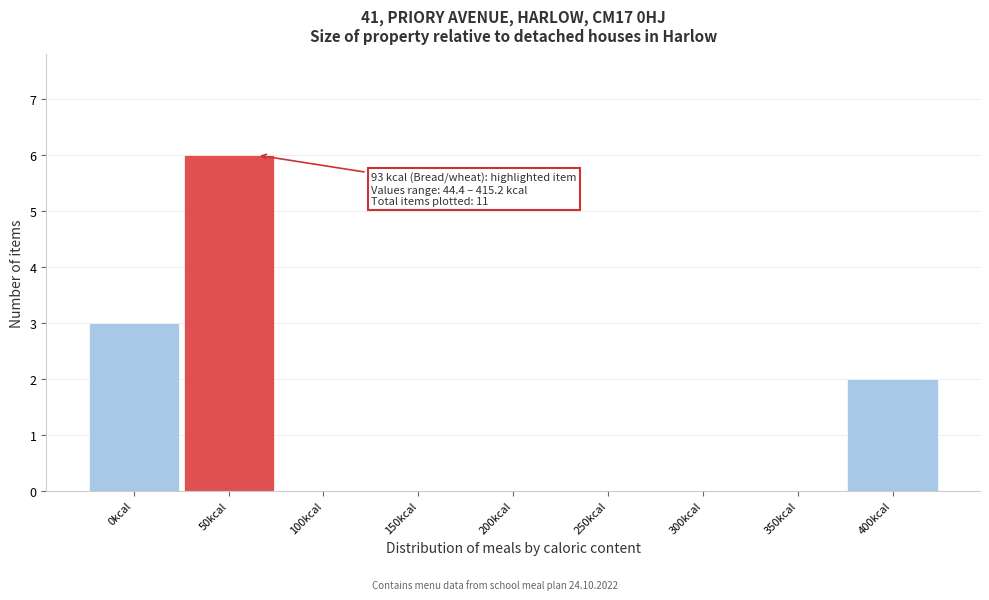

Reading left to right, list all the values displayed in this chart.

0kcal=3	50kcal=6	100kcal=0	150kcal=0	200kcal=0	250kcal=0	300kcal=0	350kcal=0	400kcal=2